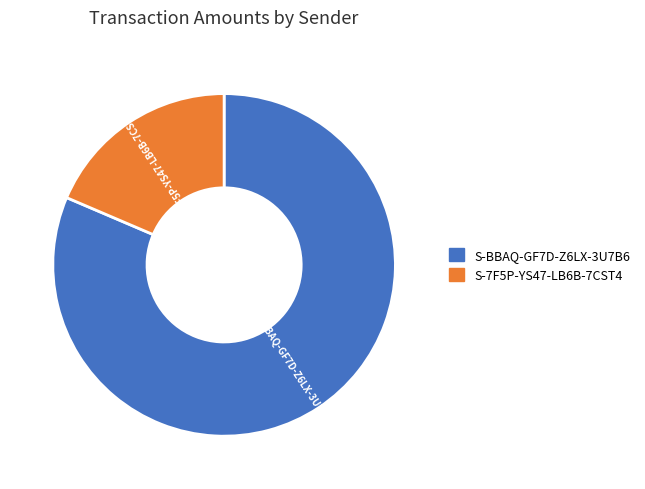

Is it true that S-7F5P-YS47-LB6B-7CST4 is 19% of the pie?

True